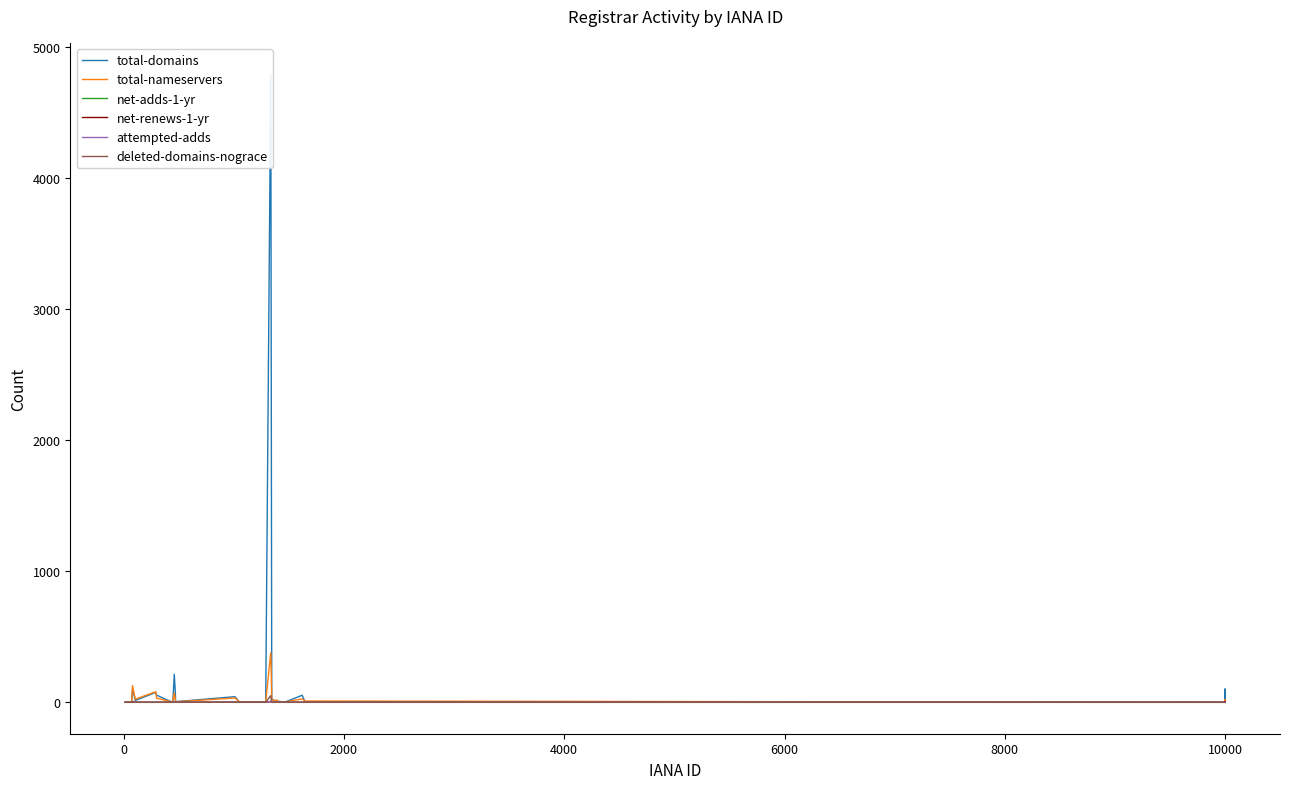

In total-domains, how many points are lower than both neighbors (excluding endpoints)?

8